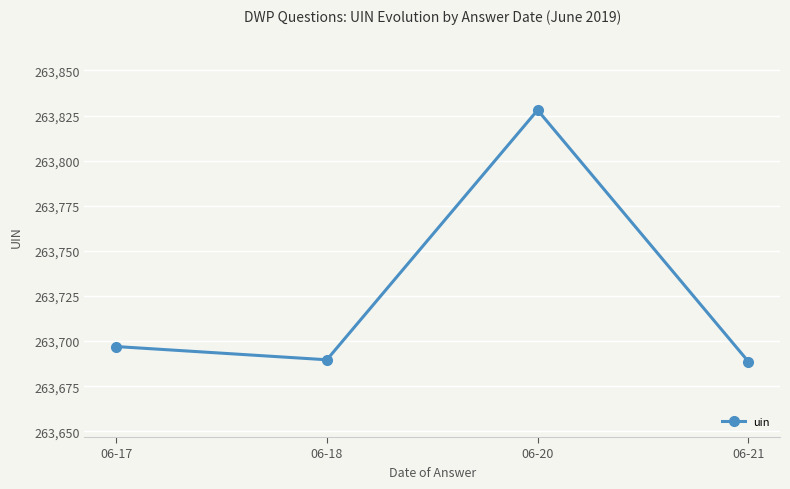

How many interior local peaks (higher than both neighbors) does the data have?

1